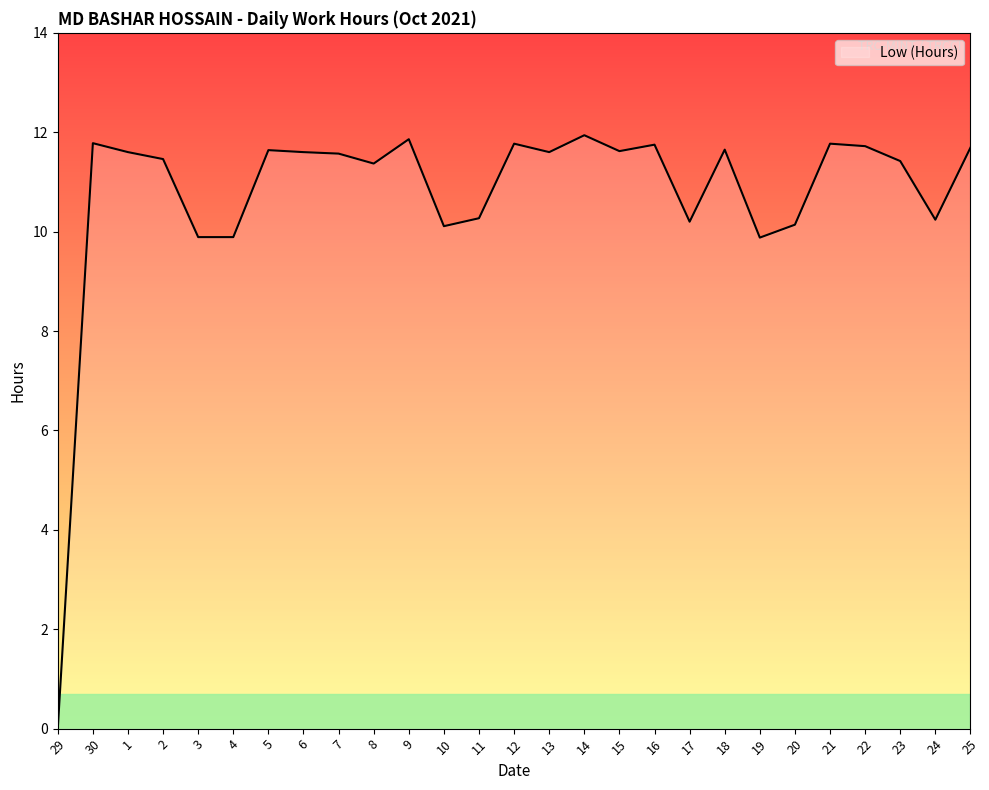

What position from the right is 6?

20